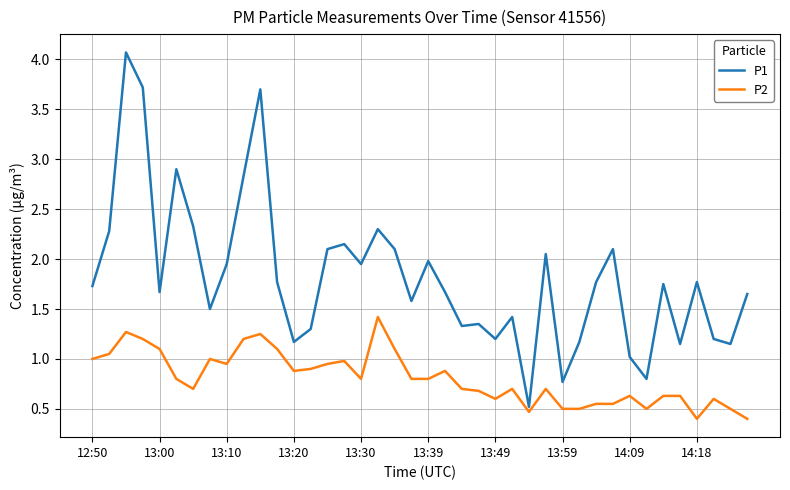

Which series has the largest range (max minus min)?

P1